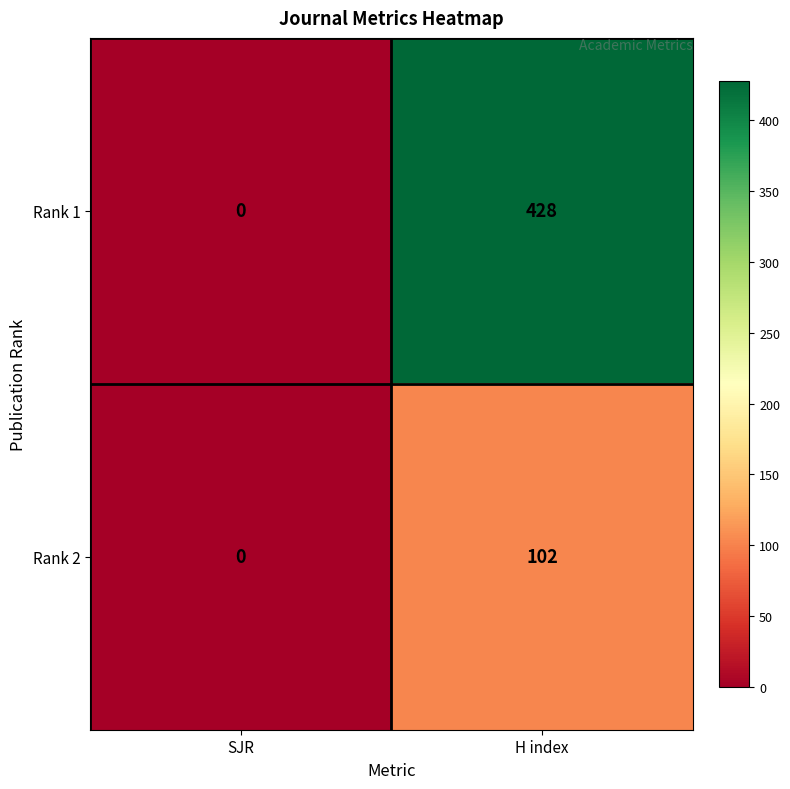

Is it true that Rank 1 equals 559 at H index?

False